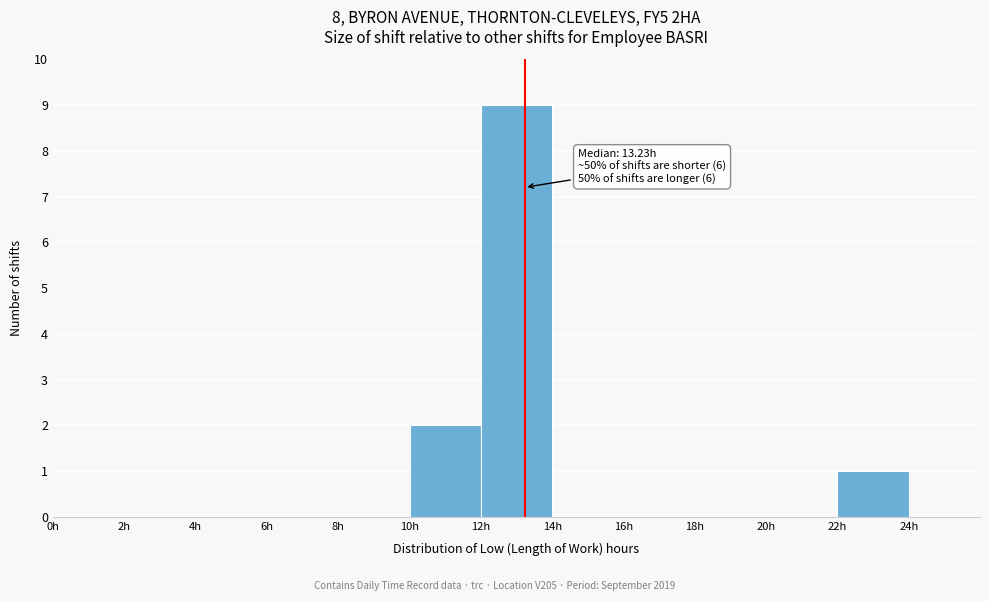

Which range on the x-axis has the tallest bar?

12 to 14